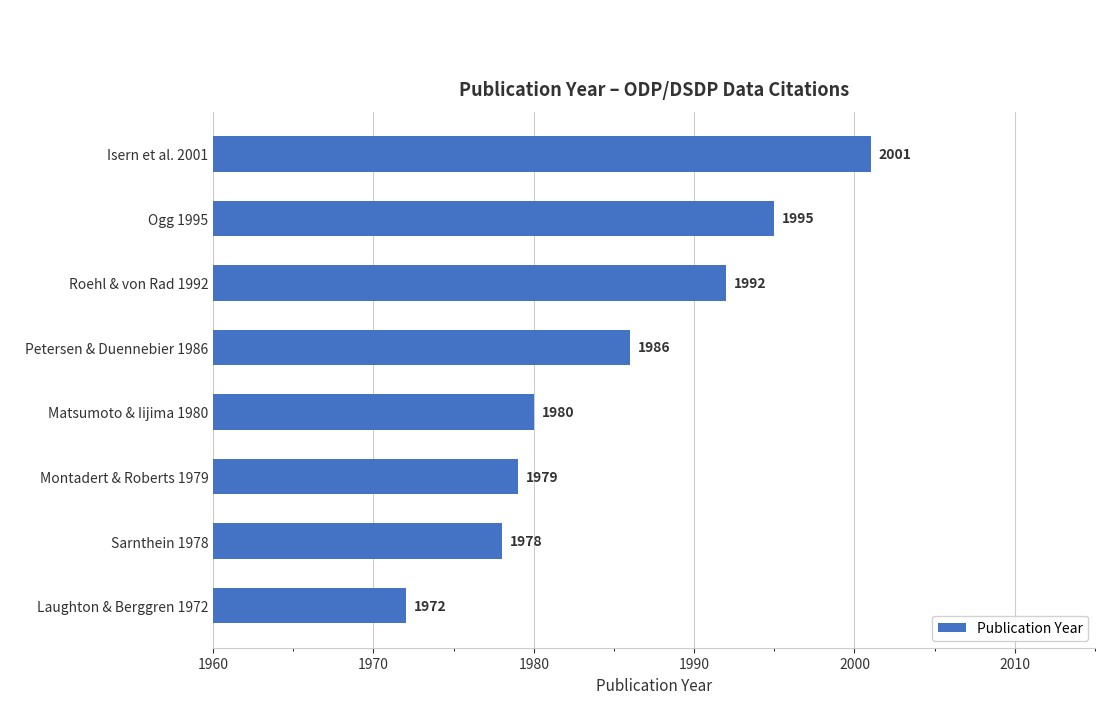

Which category has the lowest value across all series?

Laughton & Berggren 1972